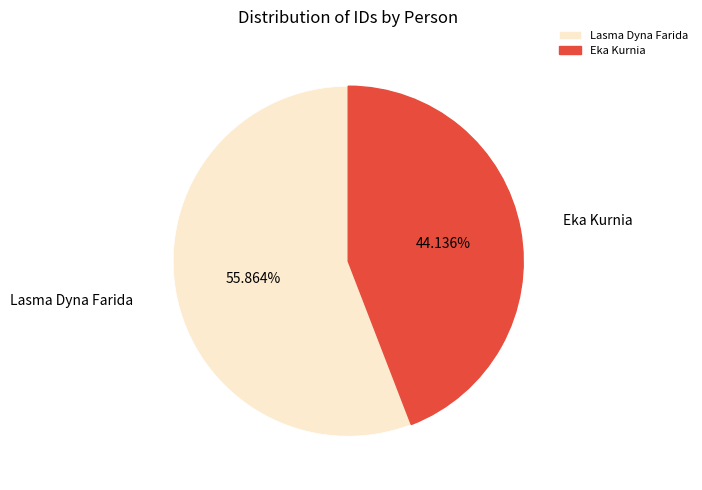

To the nearest percent, what is the combined percentage of Eka Kurnia and Lasma Dyna Farida?

100%